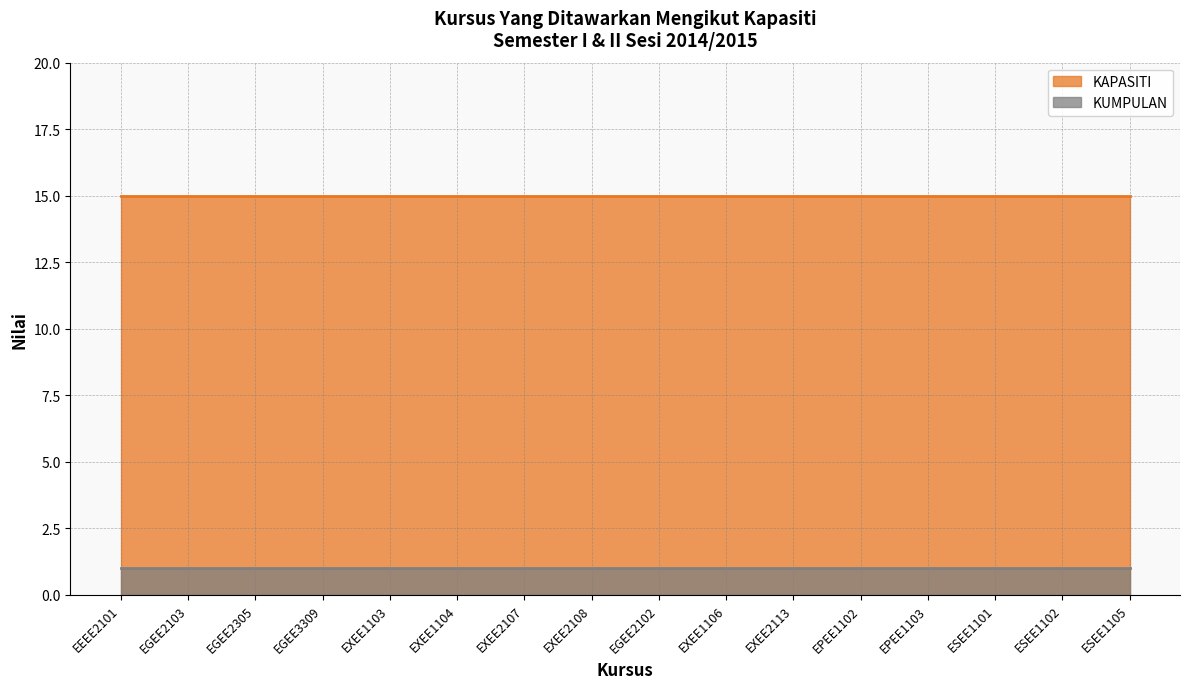

Between EEEE2101 and EXEE1106, which is larger?

EEEE2101